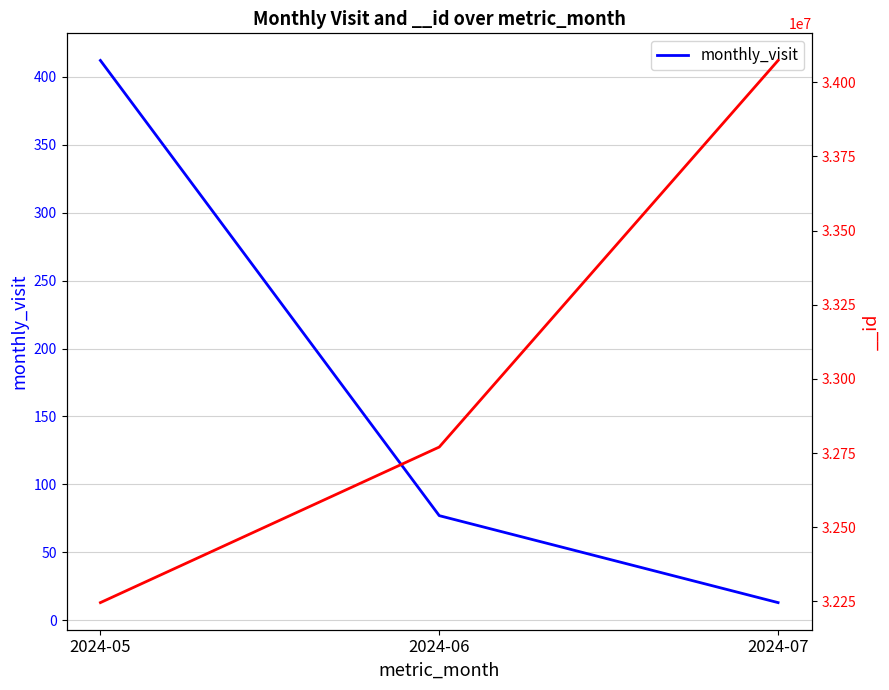

How many data points are above 77?

1